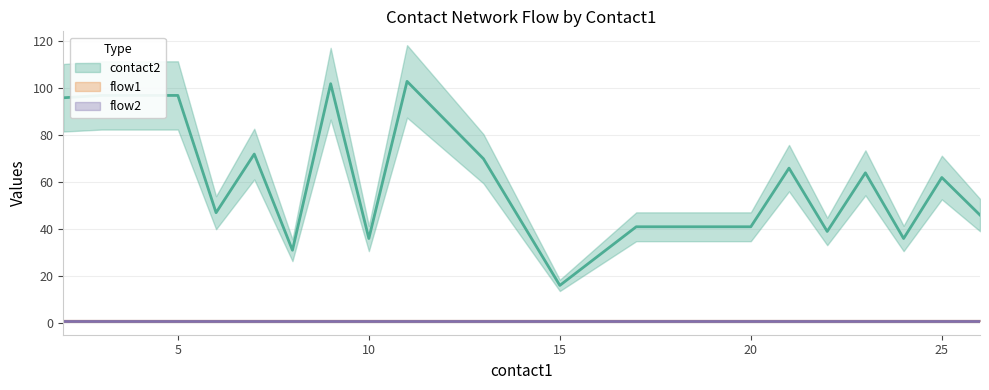

True or false: contact2 has more than 0 interior local peaks.

True